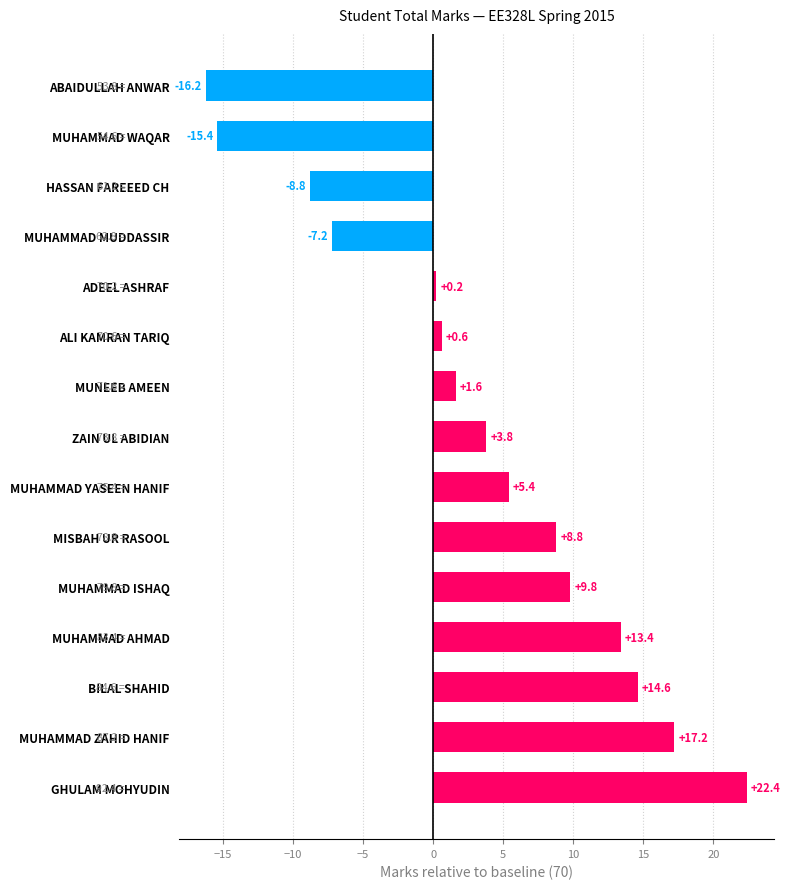

What is the change in value from BILAL SHAHID to MUHAMMAD WAQAR?

-30.0